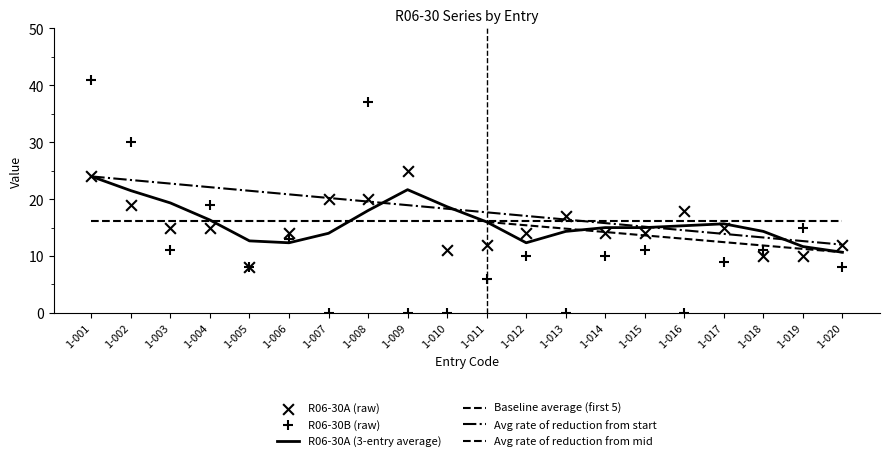

Which series contains the lowest Y value?

R06-30B